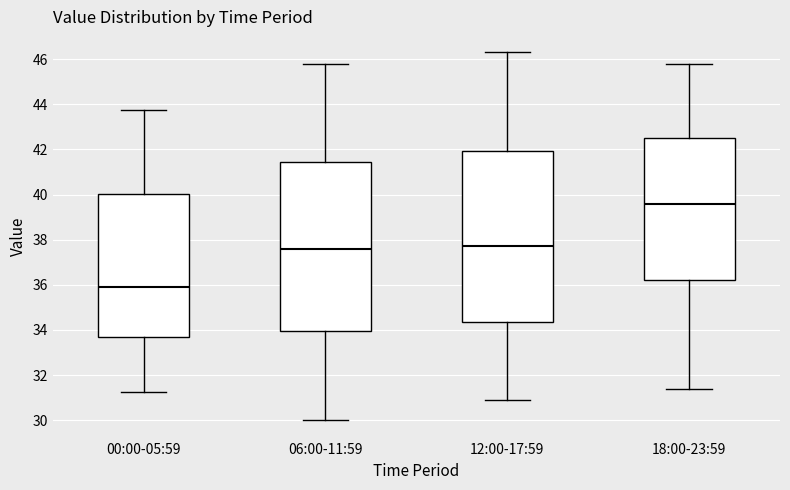

Reading left to right, read every box against the y-axis: the position of its median line, the range the box covers, and the ends of its whiskers. The values are not printed on the chart, so give them approximately, as read against the axis.

00:00-05:59: median 36.0, box 33.8 to 40.0, whiskers 31.2 to 43.8
06:00-11:59: median 37.6, box 34.0 to 41.4, whiskers 30.0 to 45.8
12:00-17:59: median 37.8, box 34.4 to 42.0, whiskers 31.0 to 46.4
18:00-23:59: median 39.6, box 36.2 to 42.6, whiskers 31.4 to 45.8